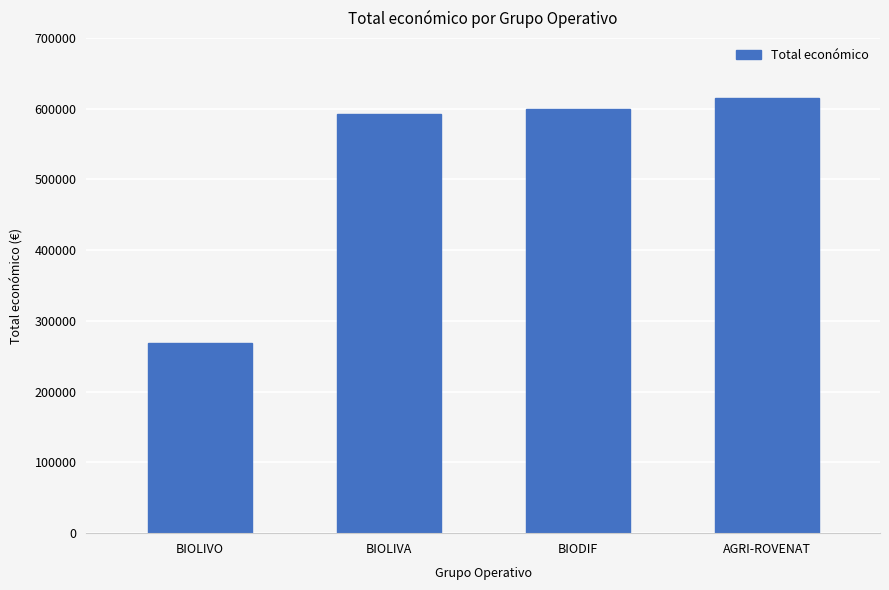

What is the difference between the values at AGRI-ROVENAT and BIOLIVO?

346426